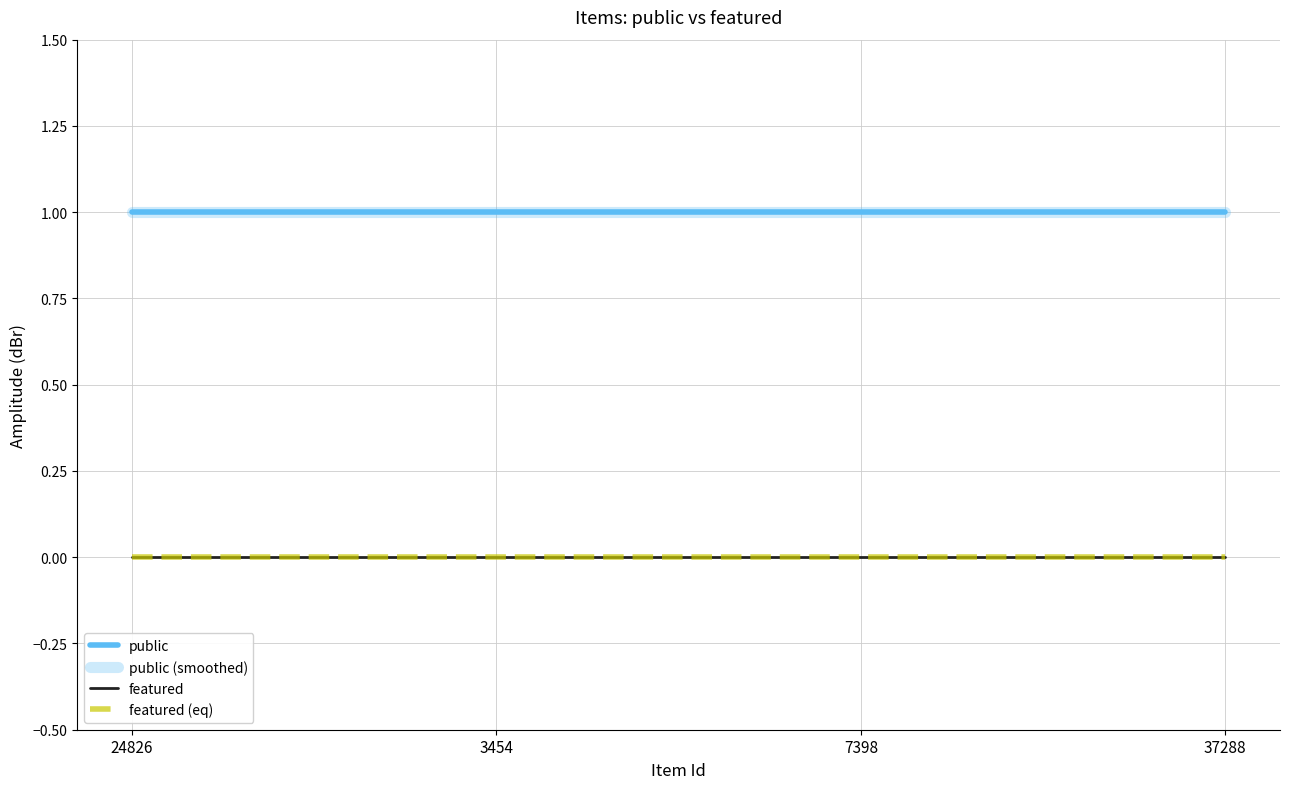

Reading right to left, list all the values displayed in this chart.

public: 37288=1	7398=1	3454=1	24826=1
public (smoothed): 37288=1	7398=1	3454=1	24826=1
featured: 37288=0	7398=0	3454=0	24826=0
featured (eq): 37288=0	7398=0	3454=0	24826=0